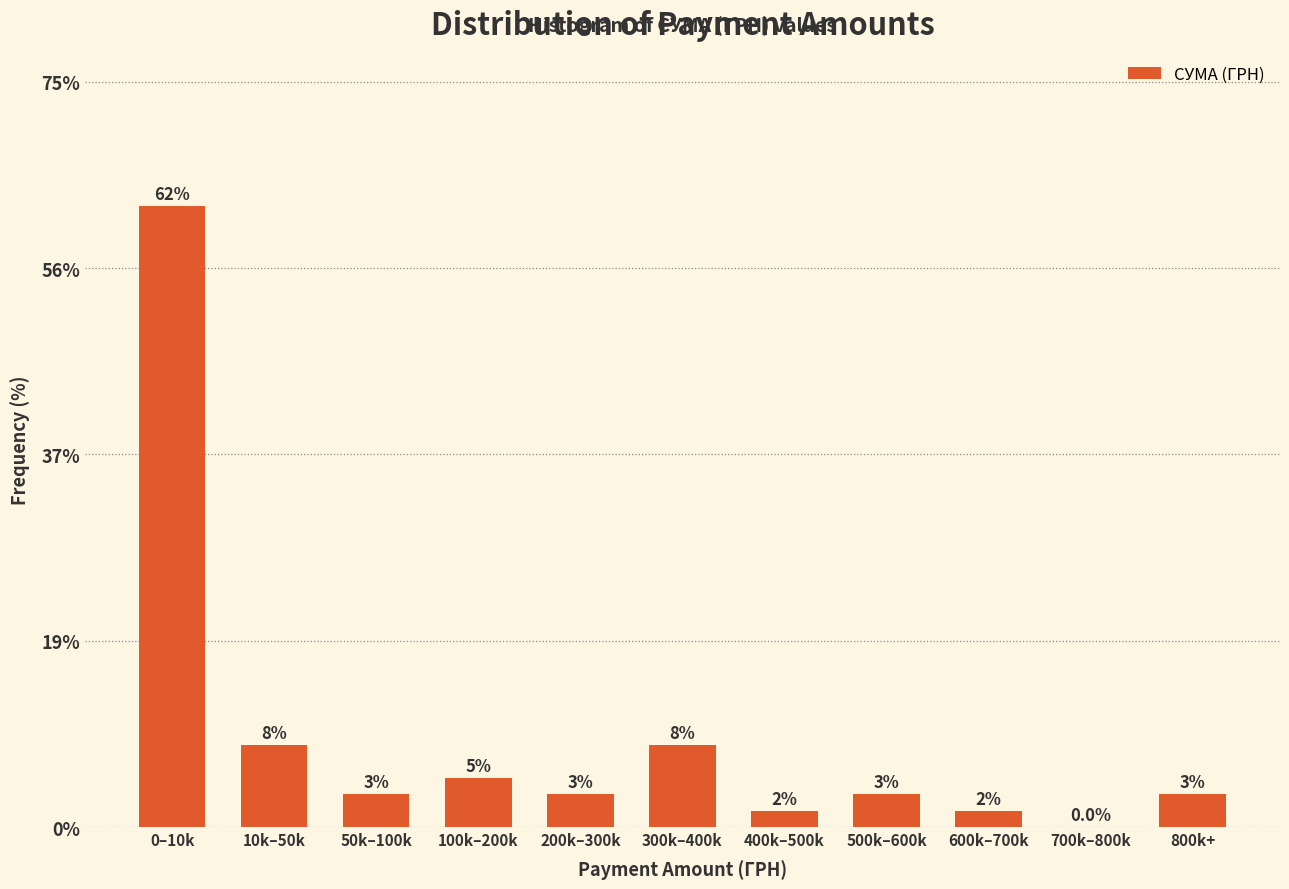

Are the bars horizontal?

No